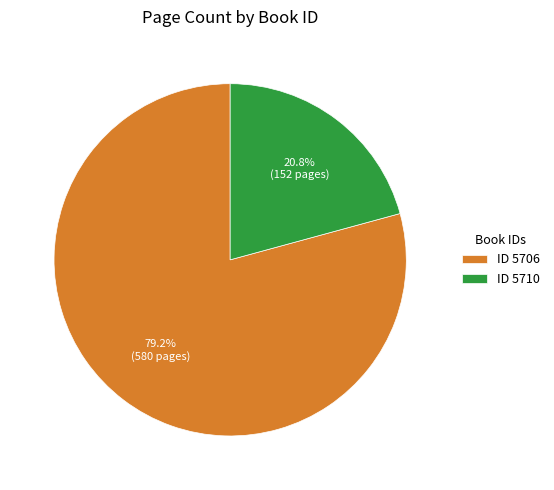

Does any single category account for the majority?

Yes